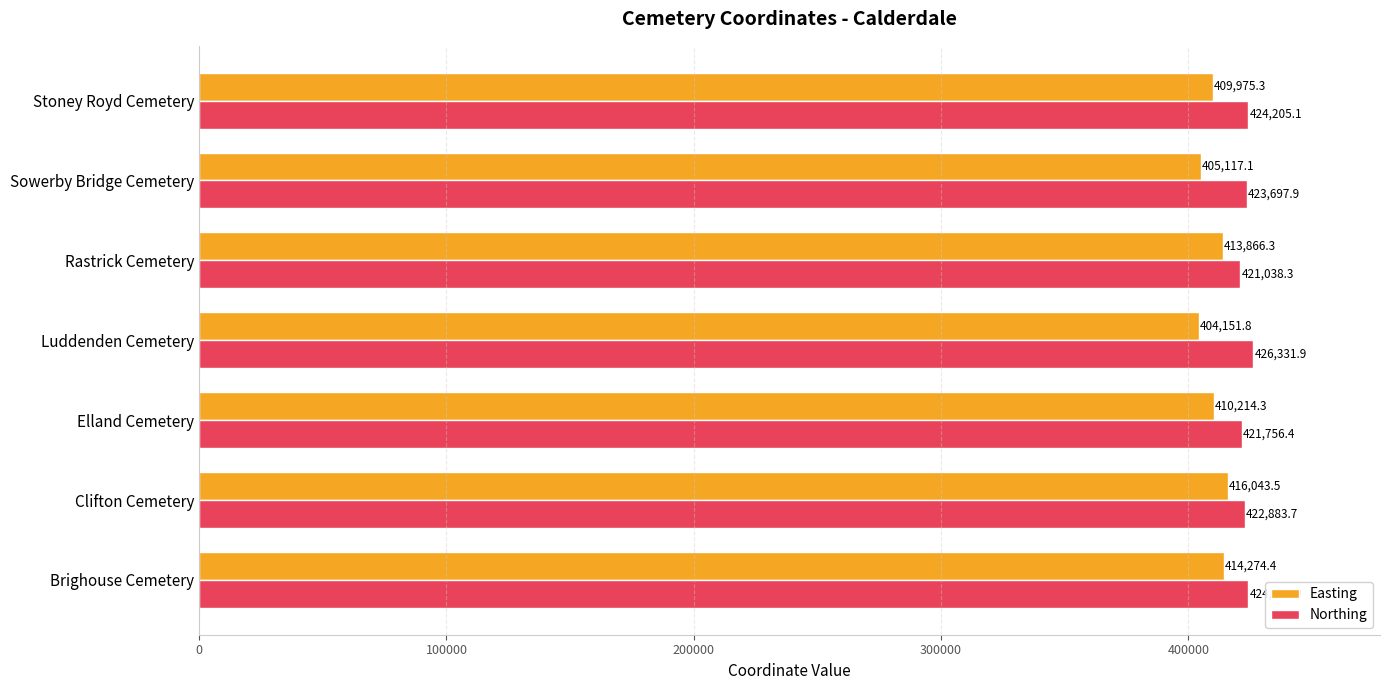

What is the maximum value shown in the chart?

426331.9